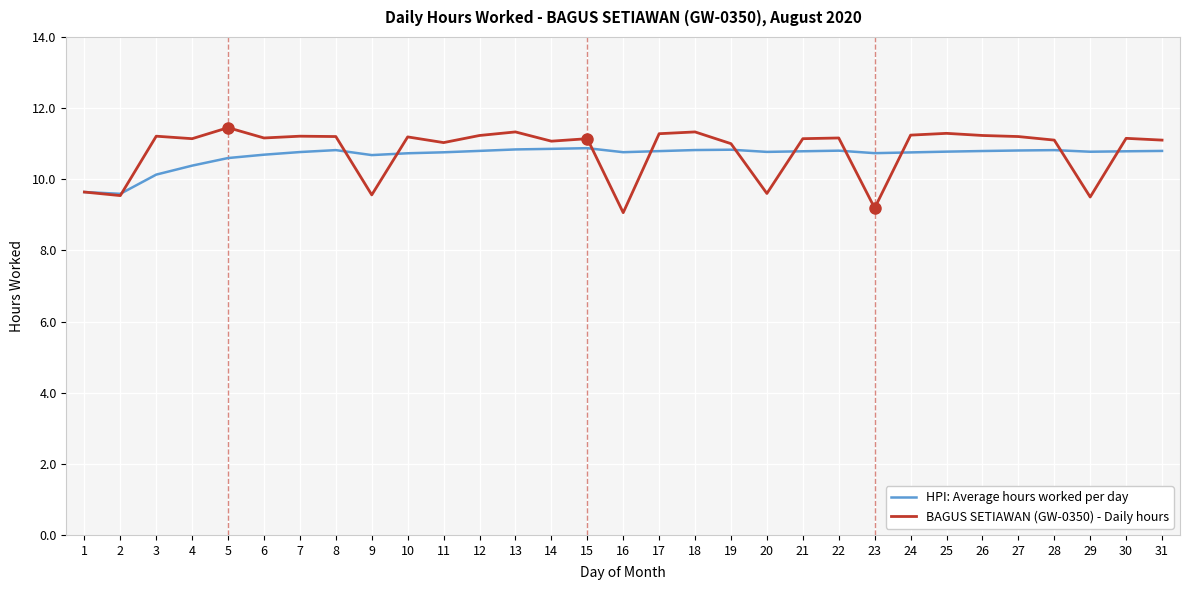

True or false: BAGUS SETIAWAN (GW-0350) - Daily hours has a value of 9.6 at 1.

True